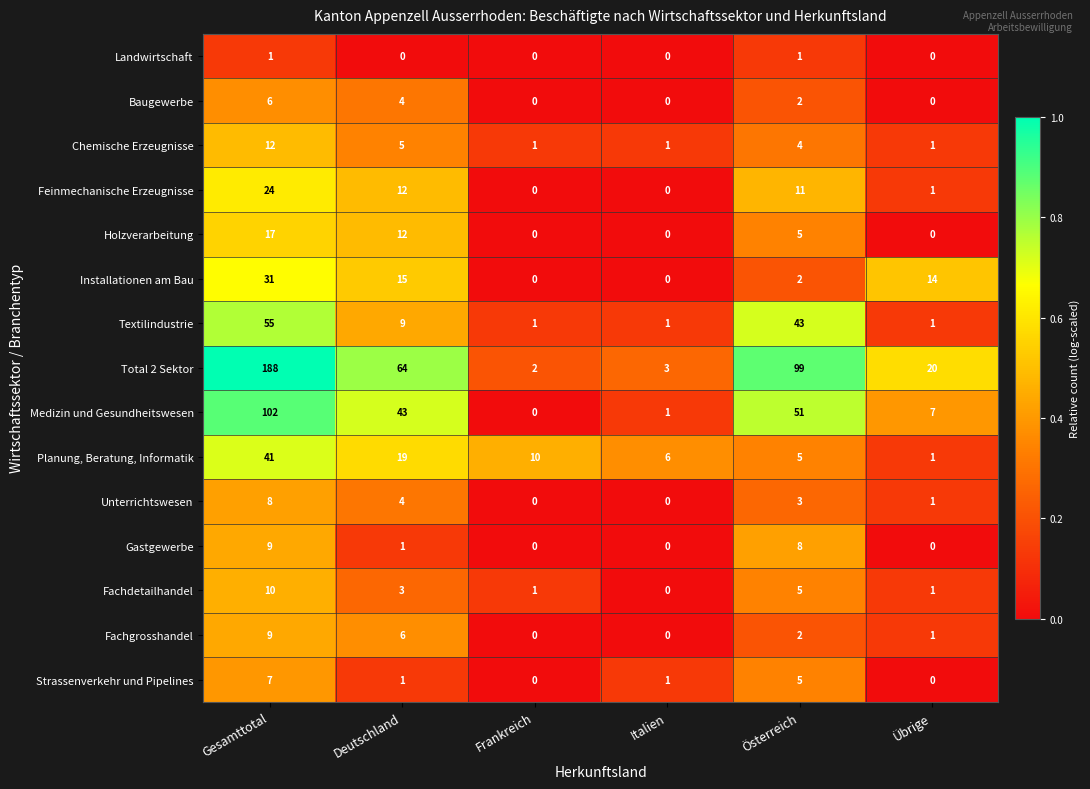

What is the spread (max minus min) of values at Übrige?

20